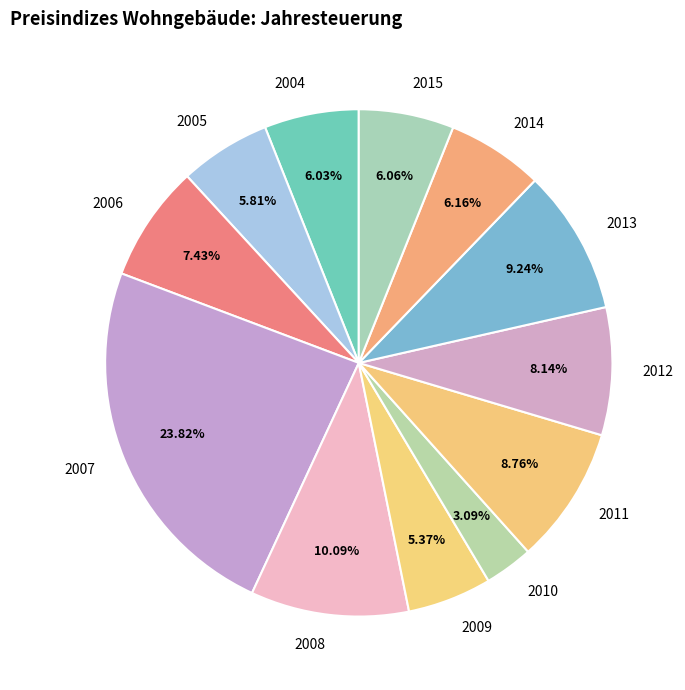

True or false: 2004 accounts for 17% of the total.

False